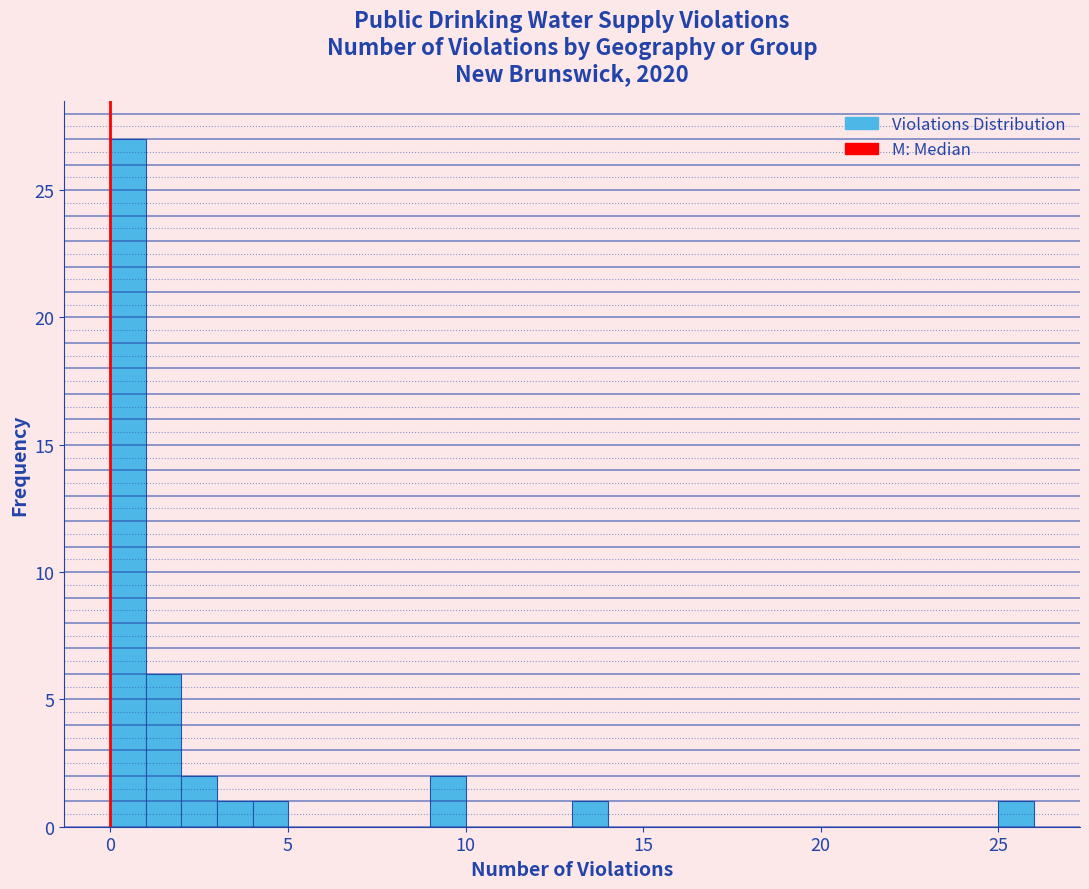

Read against the x-axis, roughly where is the centre of the tallest bar?

0.5